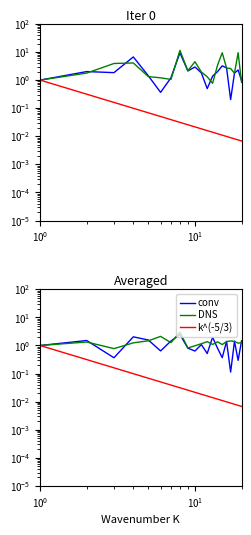

The k^(-5/3) series shows 0.0 at 9. True or false?

False